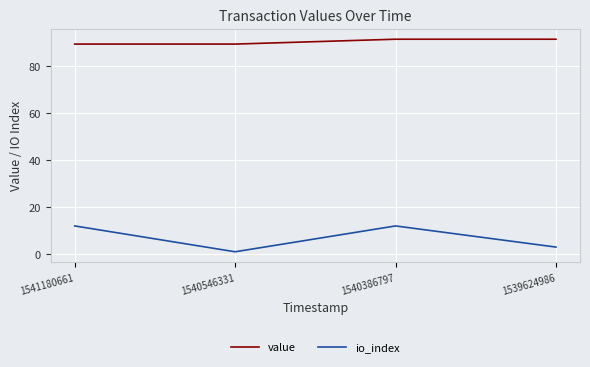

List the series in order of their peak value, highest first.

value, io_index